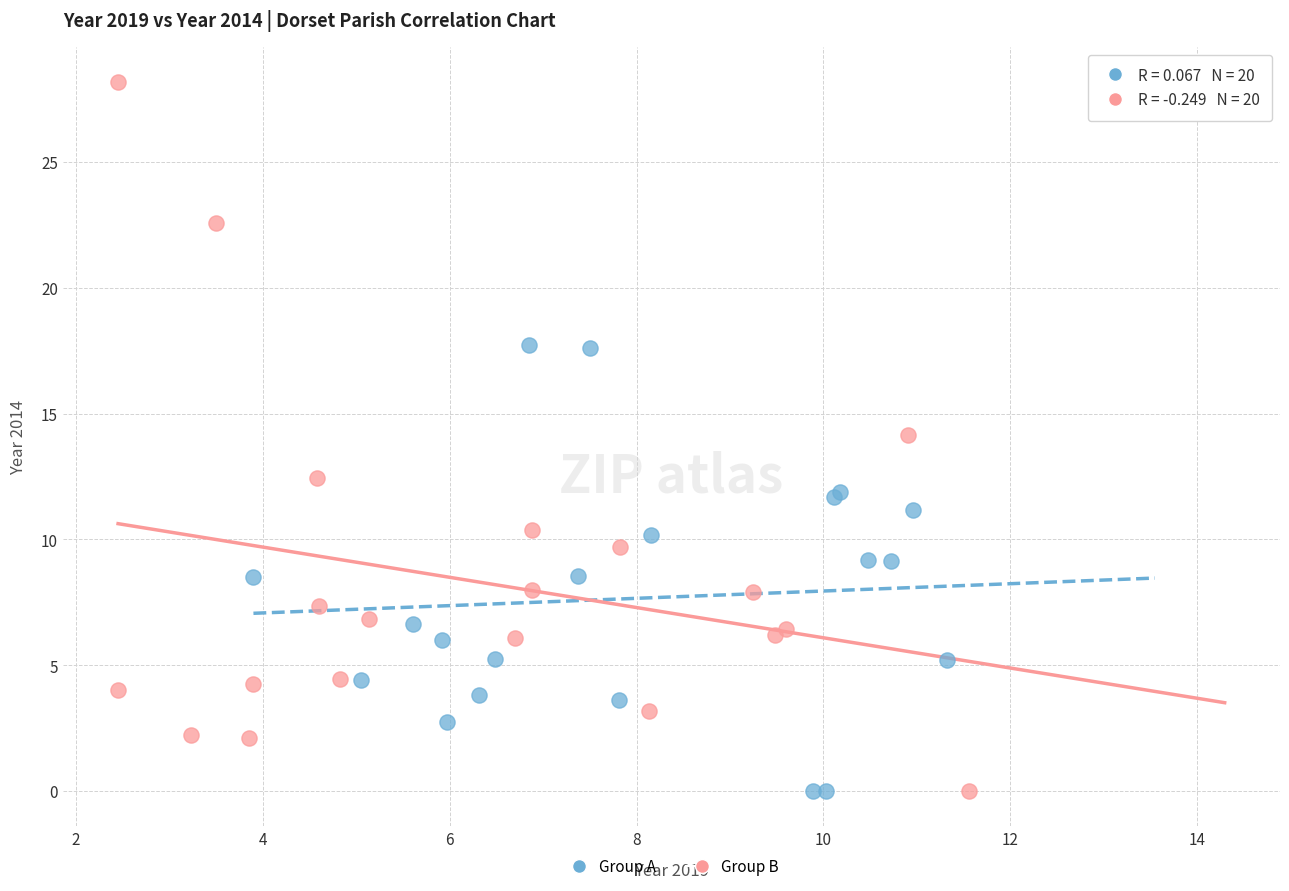

What are all the series names shown in the legend?

Group A, Group B